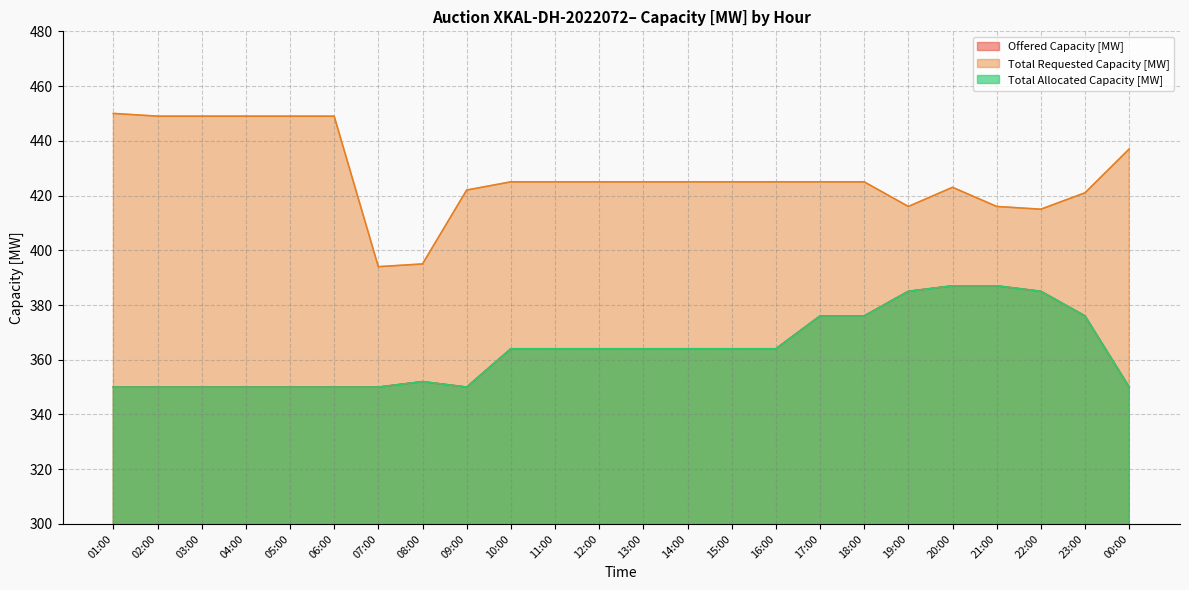

What are all the series names shown in the legend?

Offered Capacity [MW], Total Requested Capacity [MW], Total Allocated Capacity [MW]